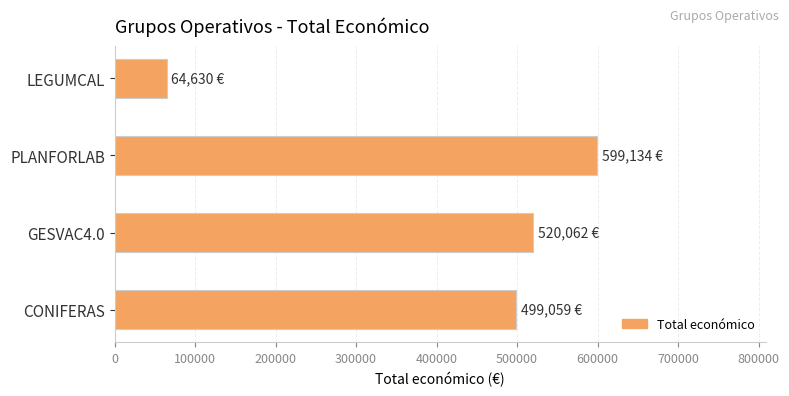

What is the approximate value at GESVAC4.0, to the nearest 10?

520060